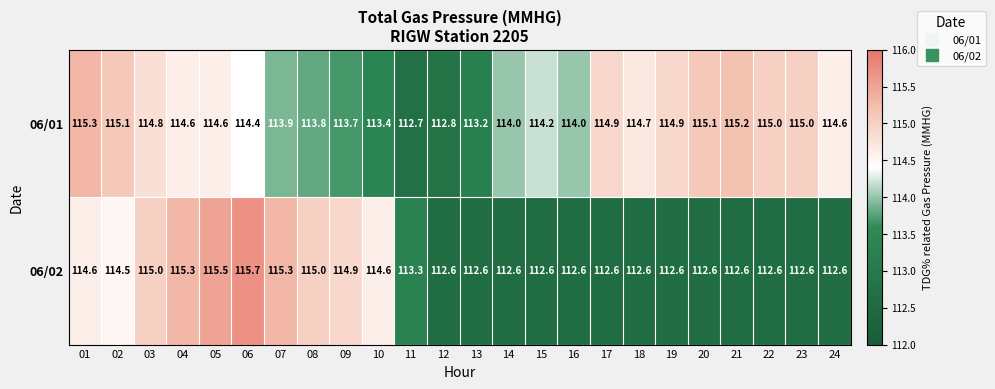

Between 13 and 19, which series saw the biggest shift?

06/01